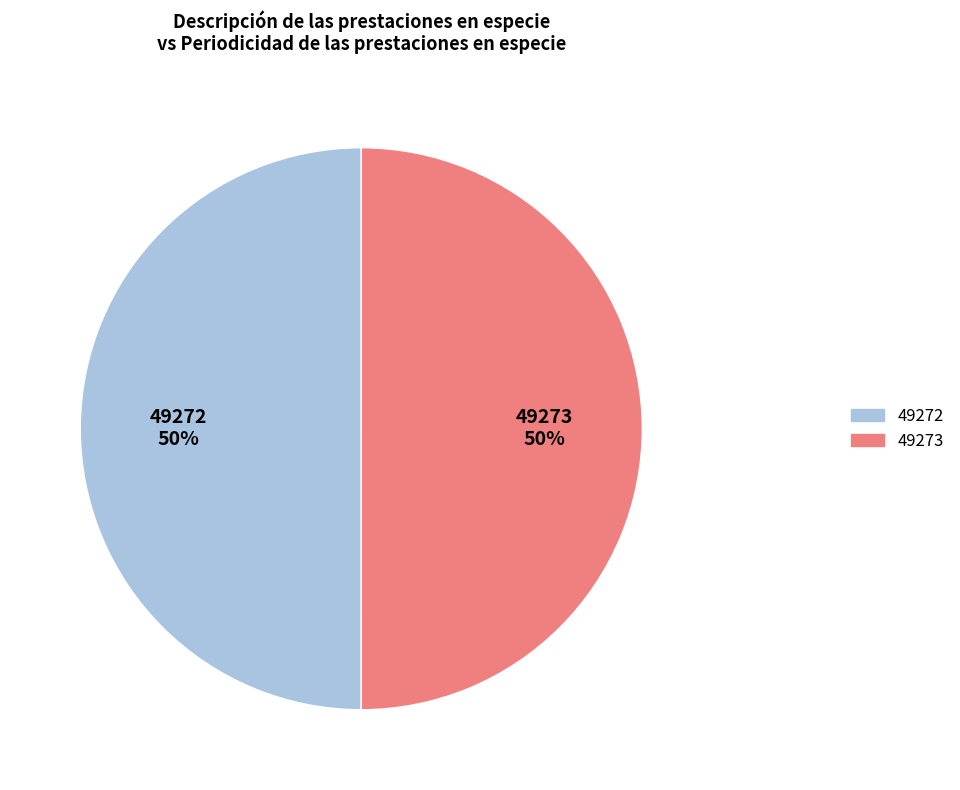

What percentage is the 49272 slice, to the nearest percent?

50%